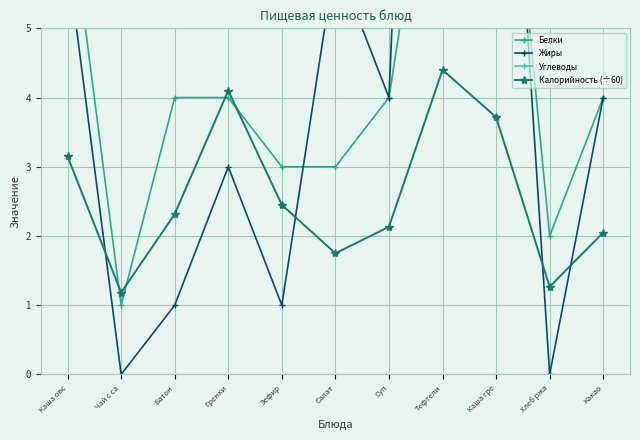

How many intersections are there between Белки and Калорийность (÷60)?

4